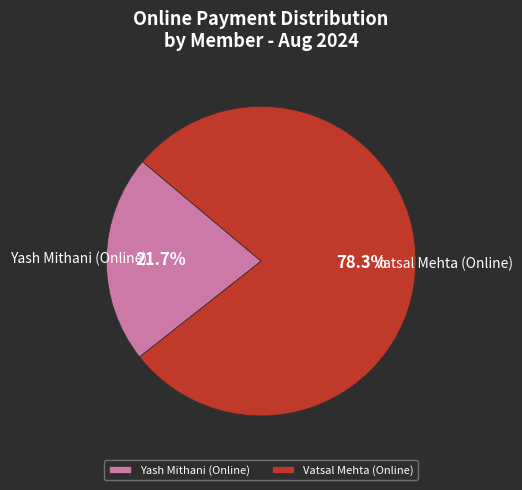

Count the number of slices in the pie.

2